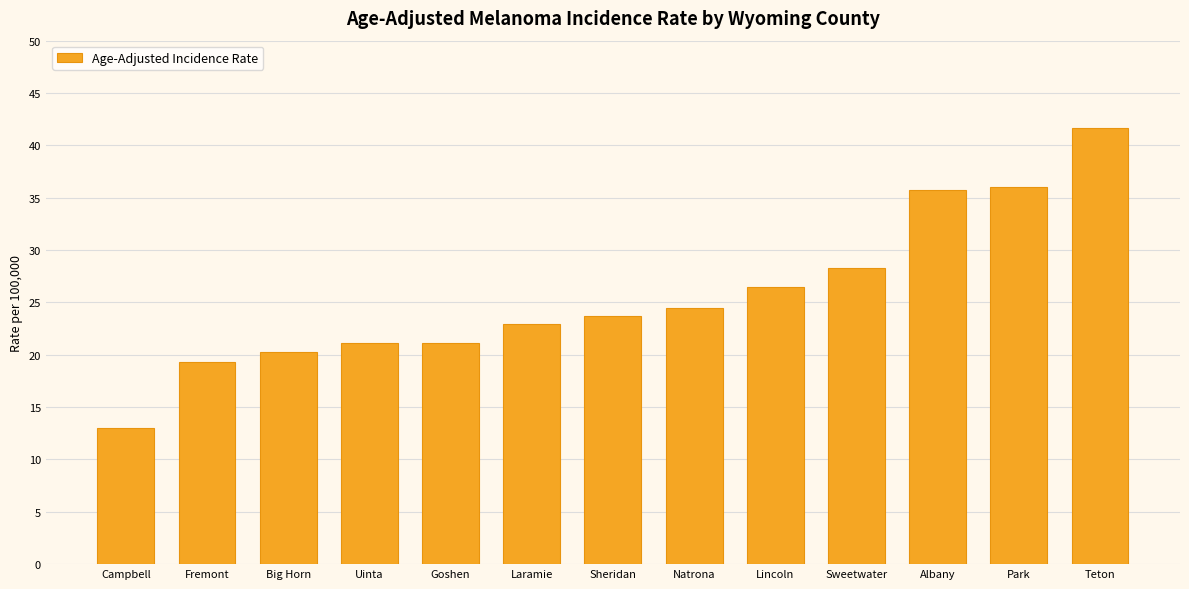

Reading left to right, what are all the values shown in this chart?

13.0	19.3	20.3	21.1	21.1	22.9	23.7	24.5	26.5	28.3	35.7	36.0	41.7